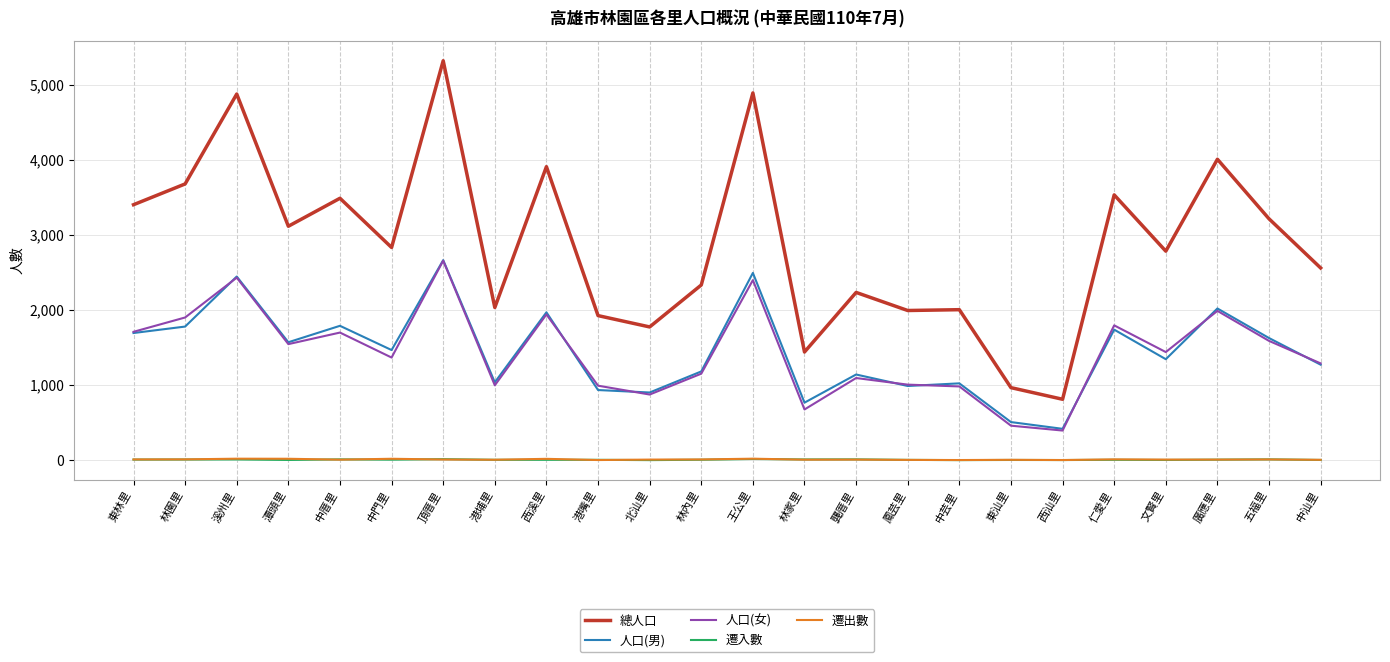

Which series has the largest range (max minus min)?

總人口